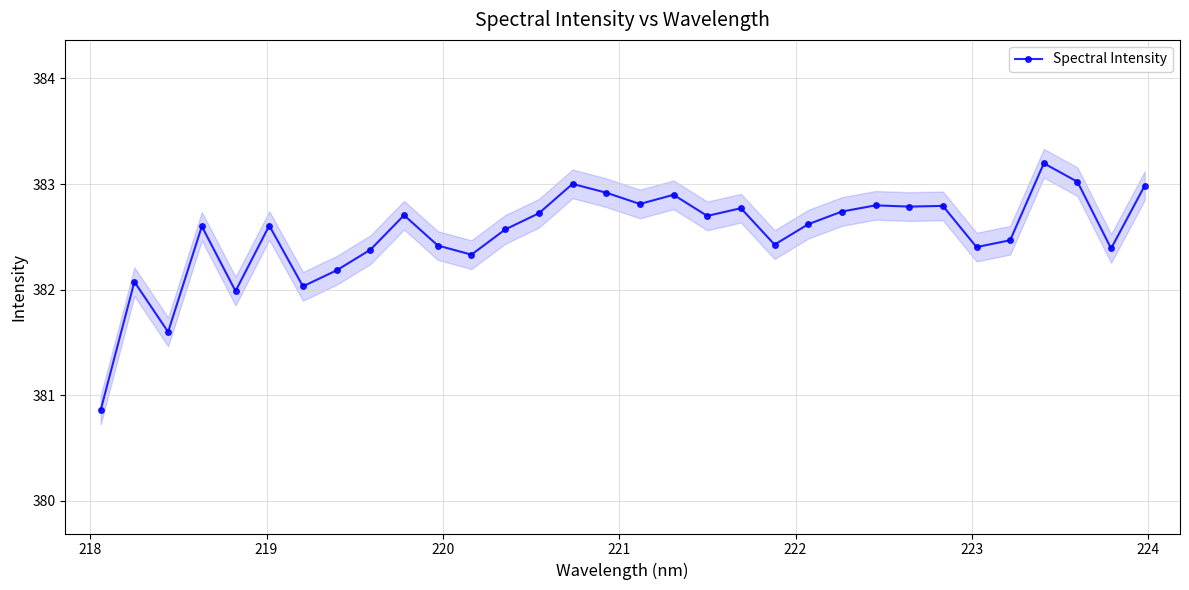

How many values are below 382?

3